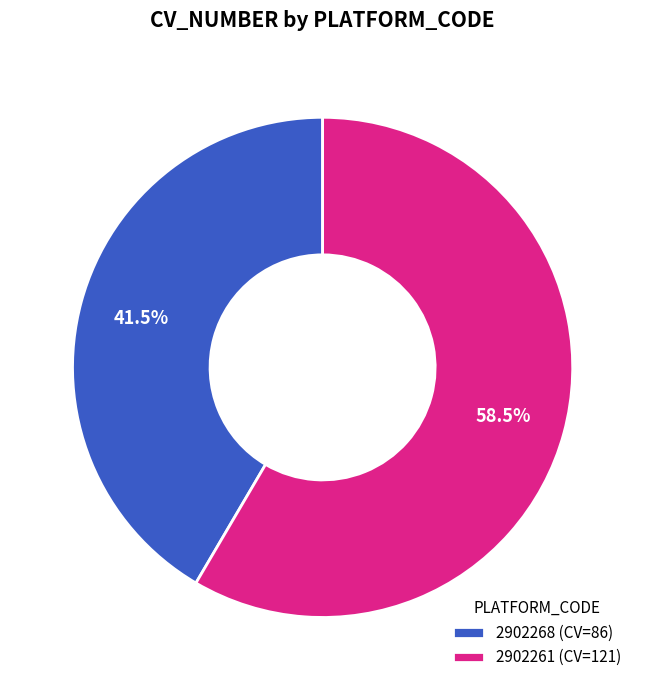

How many segments does this pie chart have?

2